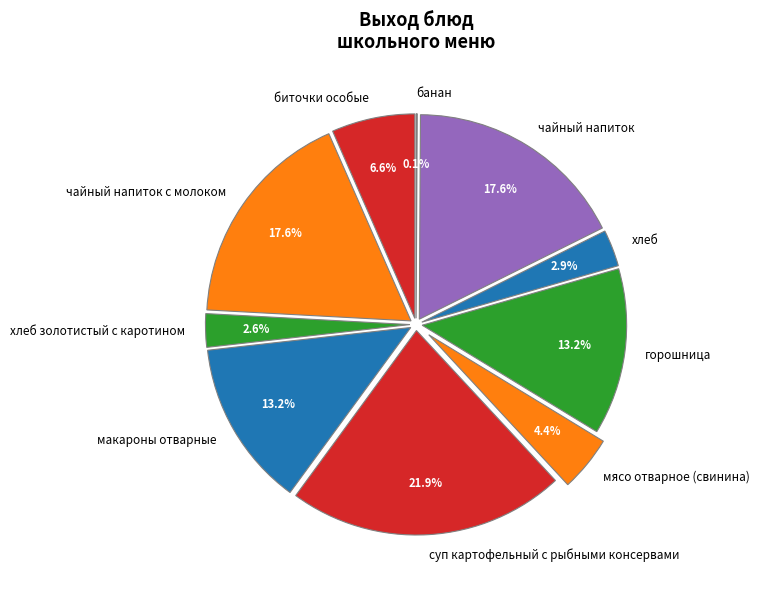

How many segments does this pie chart have?

10